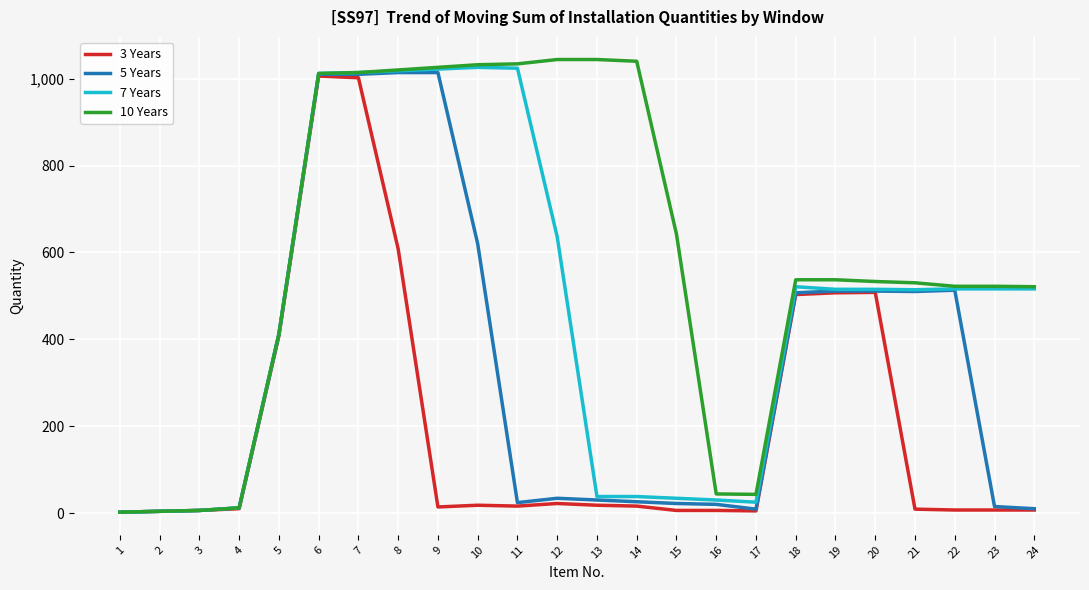

List the series in order of their overall mean, highest first.

10 Years, 7 Years, 5 Years, 3 Years